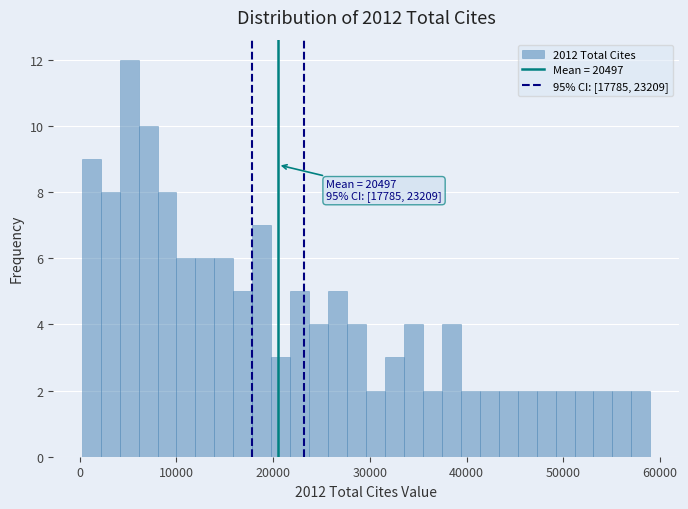

Read against the x-axis, roughly where is the centre of the tallest bar?

5000